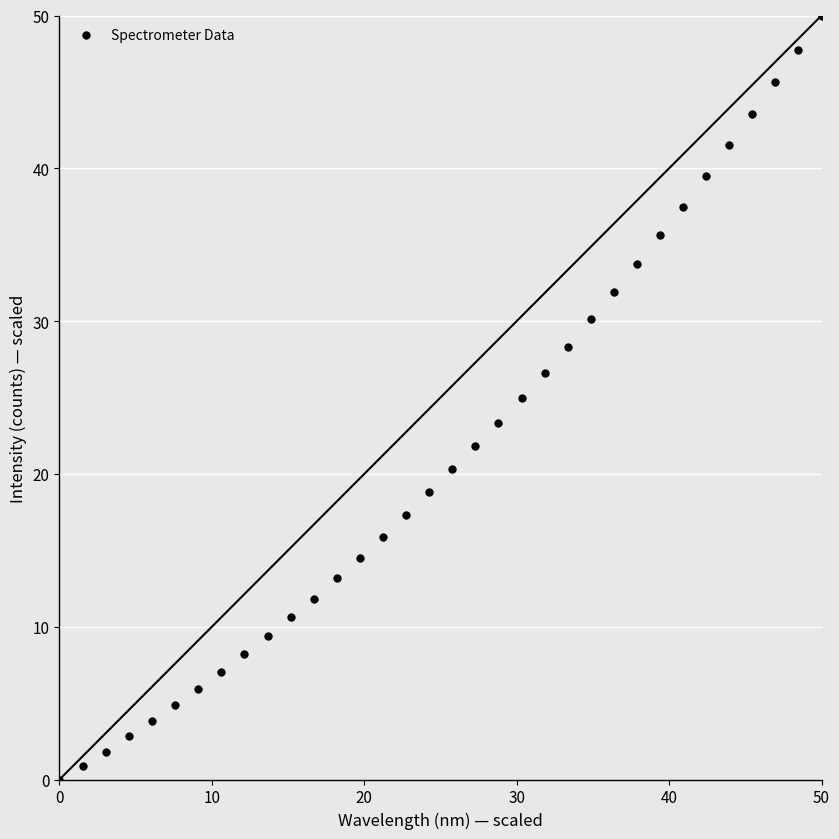

What is the range of Y values (max minus min)?

50.0